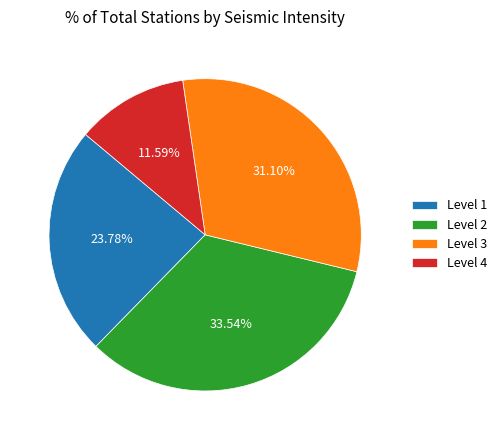

Combined, do Level 4 and Level 3 account for over 50%?

No